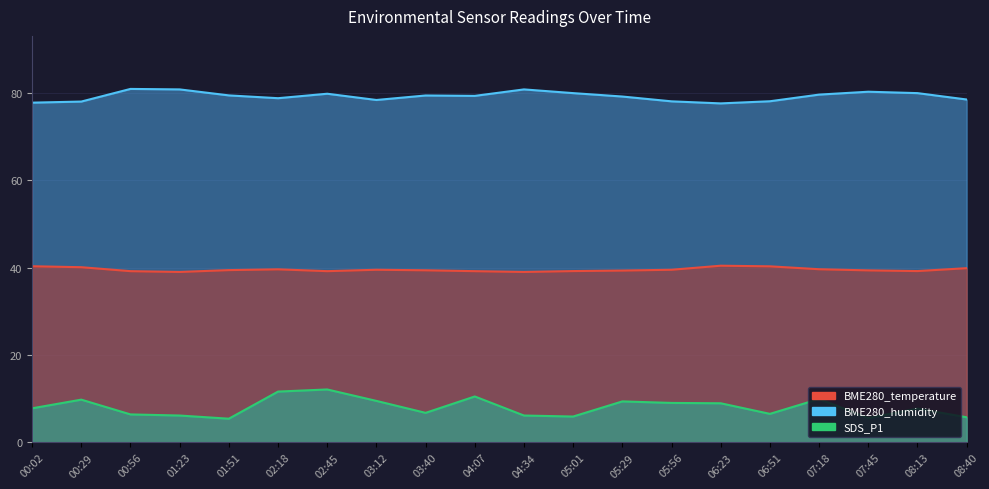

Is it true that SDS_P1 equals 5.8 at 08:40?

True